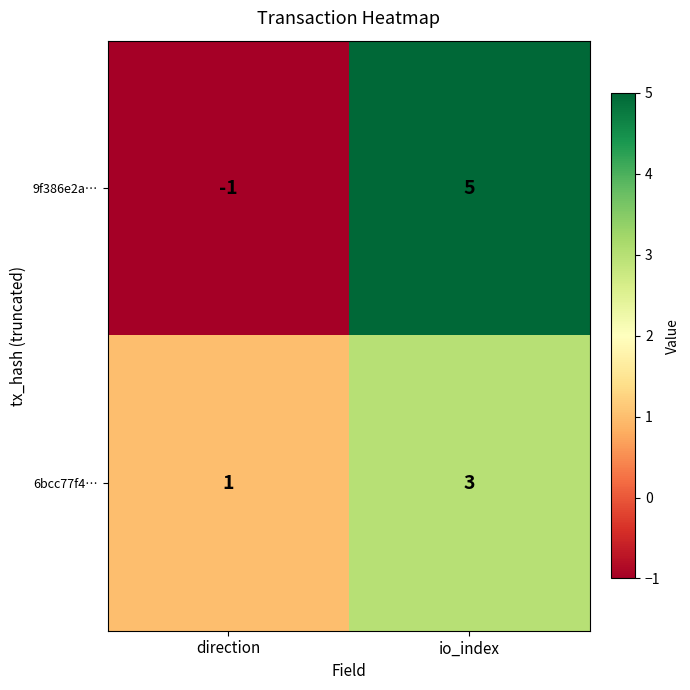

The 6bcc77f4… series shows 3 at io_index. True or false?

True